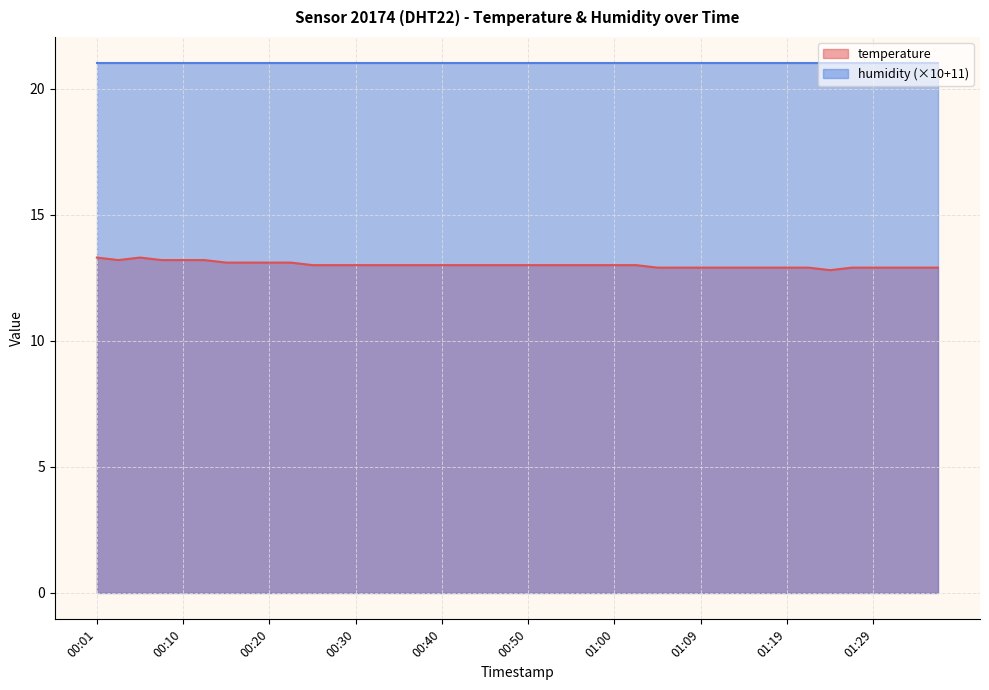

List the labels in order of value, smallest first.

01:24, 01:04, 01:07, 01:09, 01:12, 01:14, 01:17, 01:19, 01:22, 01:27, 01:29, 01:32, 01:34, 01:36, 00:25, 00:28, 00:30, 00:33, 00:35, 00:37, 00:40, 00:42, 00:45, 00:47, 00:50, 00:52, 00:55, 00:57, 01:00, 01:02, 00:15, 00:18, 00:20, 00:23, 00:03, 00:08, 00:10, 00:13, 00:01, 00:06